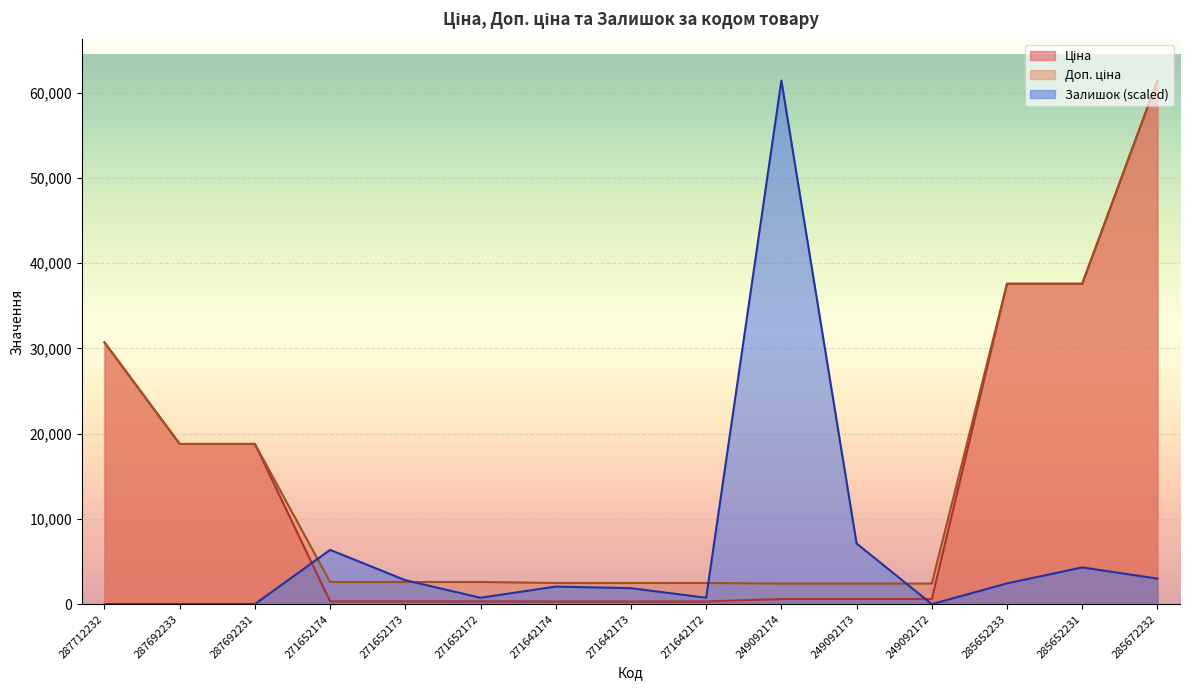

Rank the series by their maximum value, from highest to lowest.

Ціна, Доп. ціна, Залишок